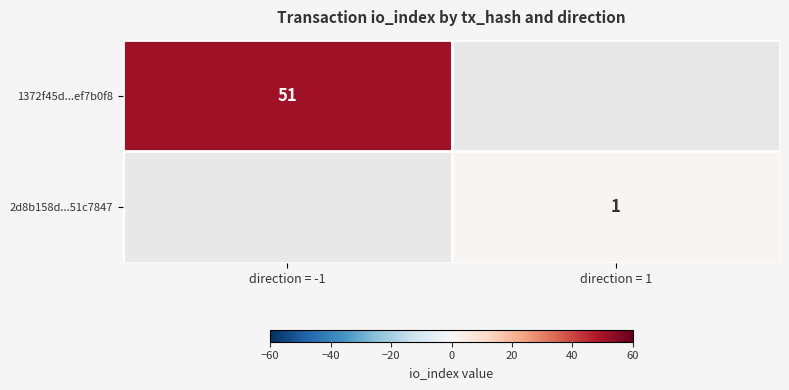

Is it true that 1372f45d...ef7b0f8 equals 70 at direction = -1?

False